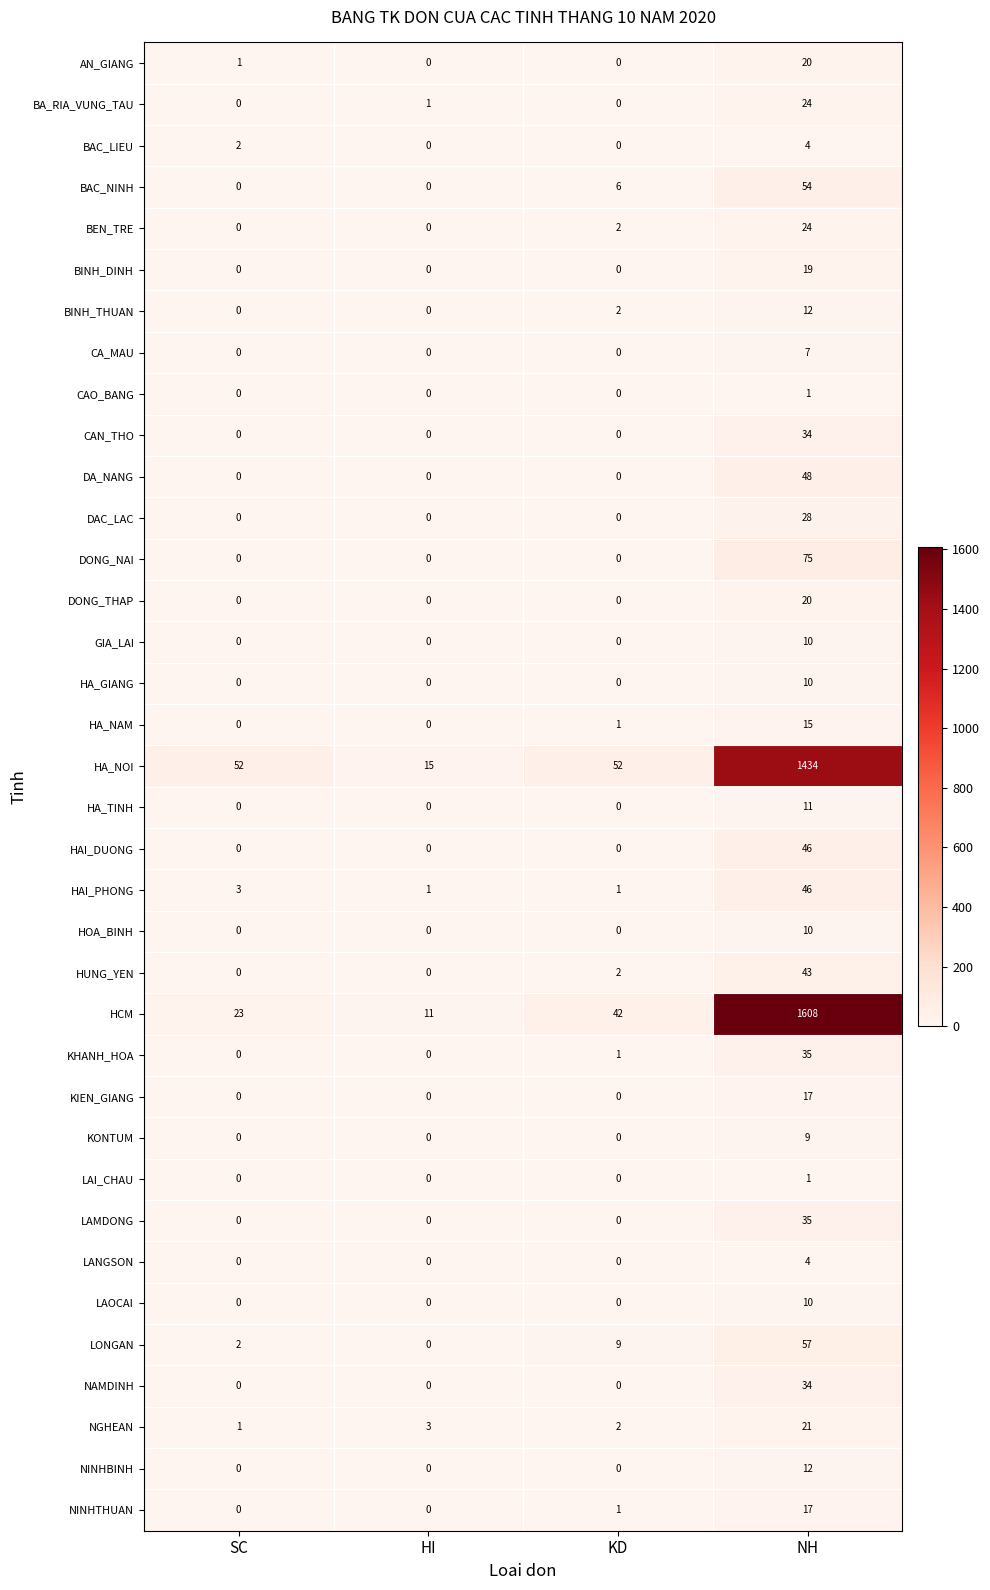

What is the greatest value displayed?

1608